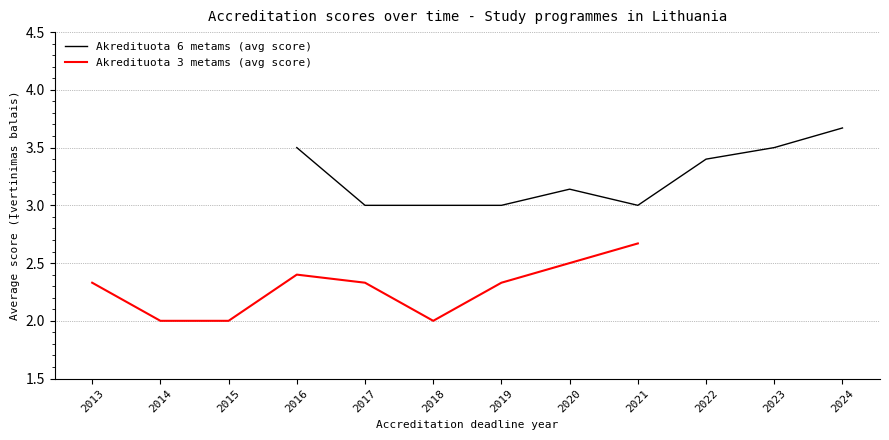

Rank the series by their maximum value, from lowest to highest.

Akredituota 3 metams (avg score), Akredituota 6 metams (avg score)